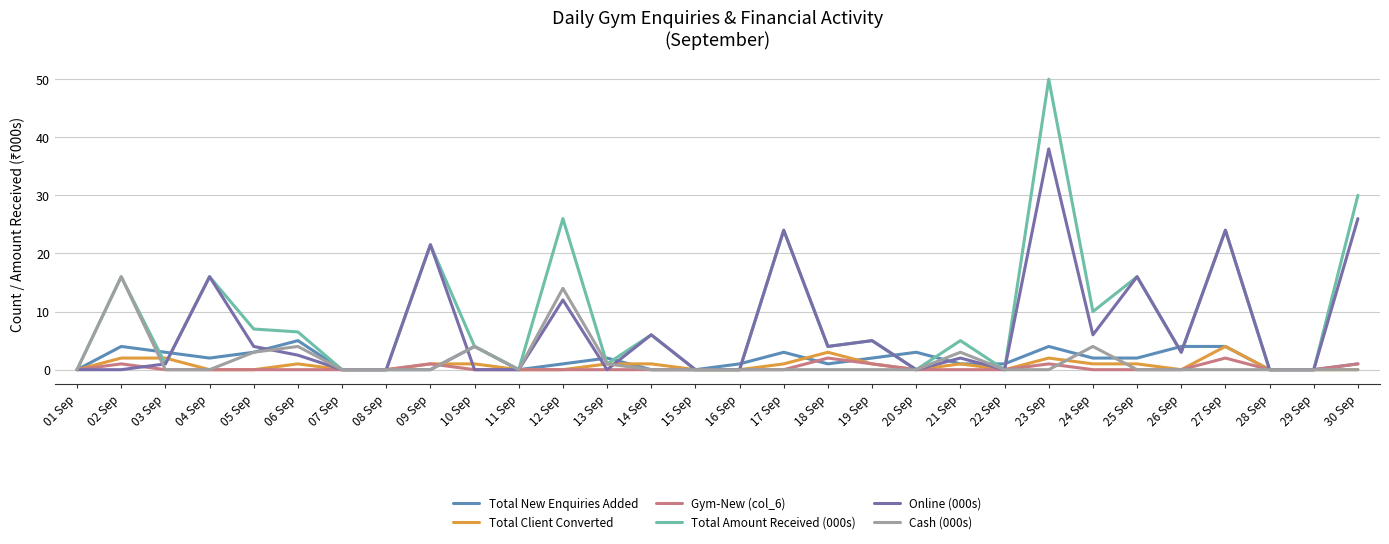

True or false: Total Amount Received (000s) and Total New Enquiries Added intersect in this chart.

True